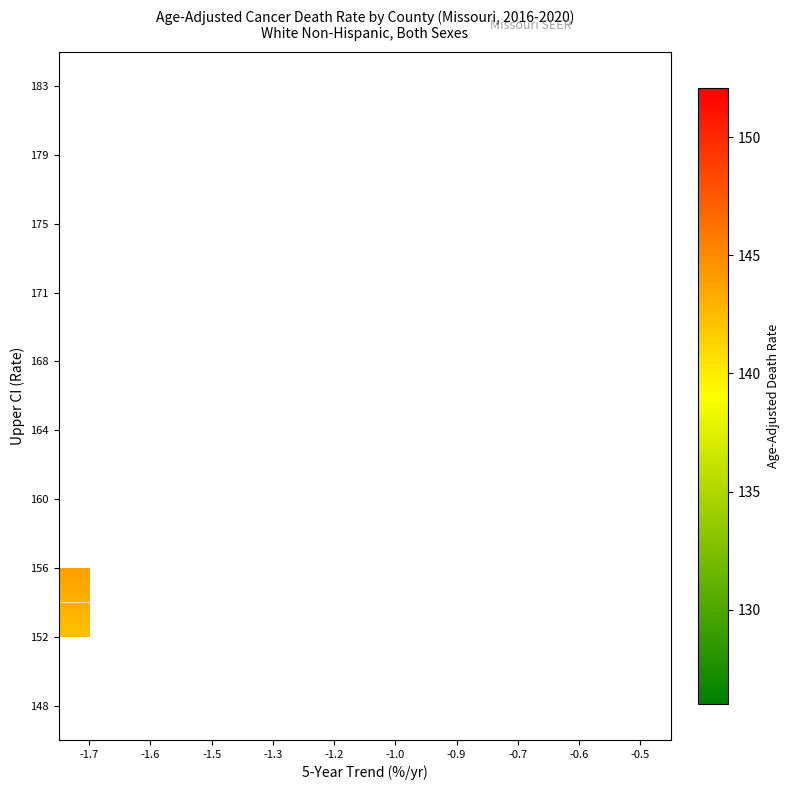

Count the number of categories in the chart.

10